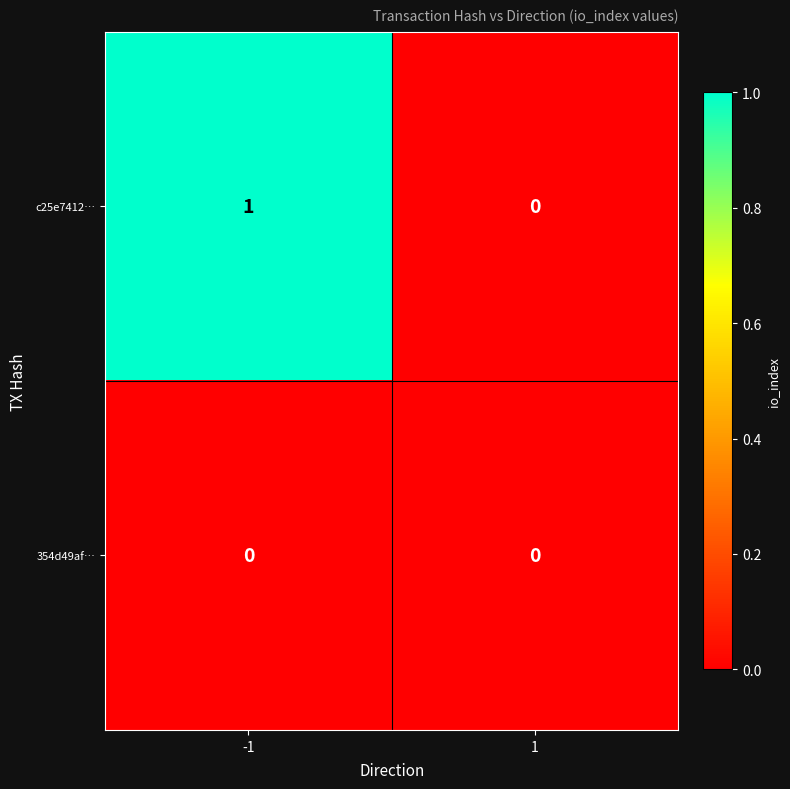

Between -1 and 1, which series saw the biggest shift?

c25e7412…